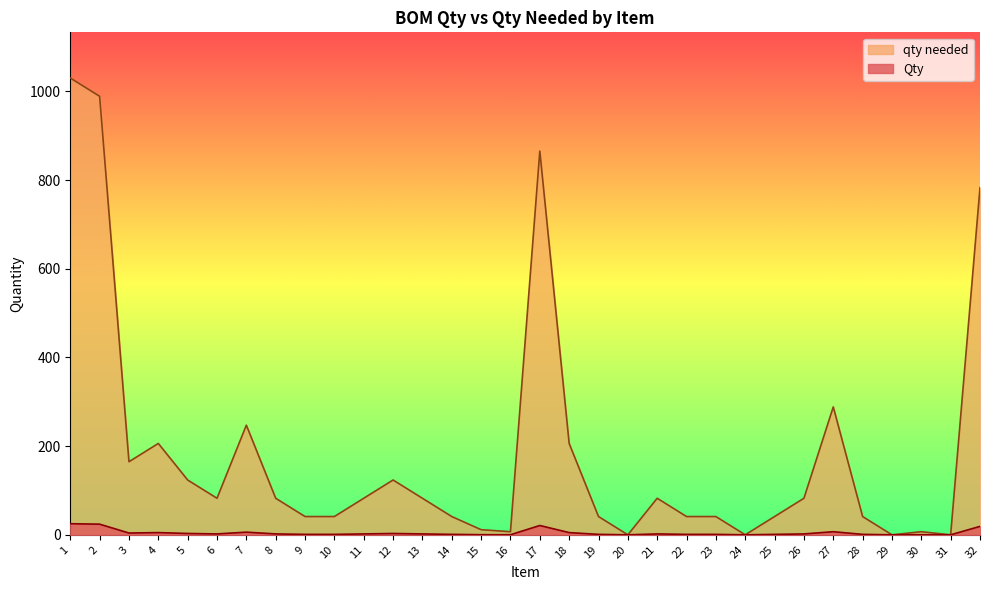

At which category does Qty reach its first local valley?

3